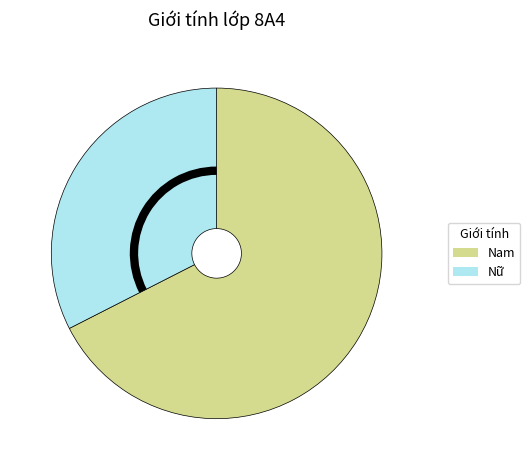

Approximately how many times larger is the value at Nam compared to Nữ?

2.1